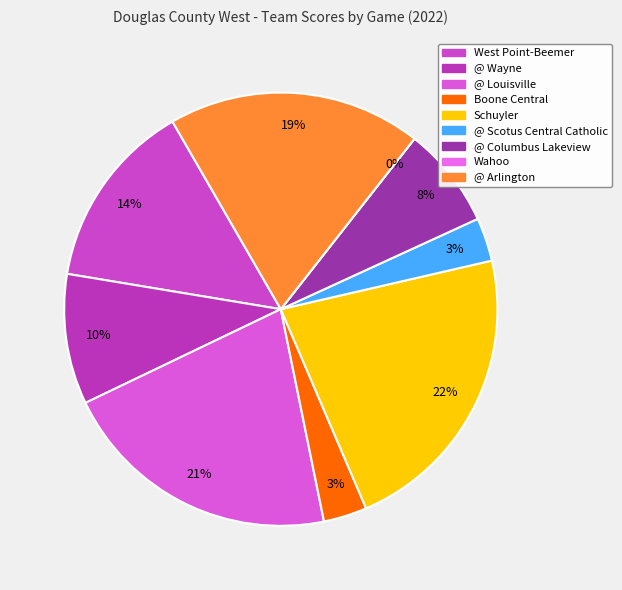

Approximately how many times larger is the value at @ Scotus Central Catholic compared to Schuyler?

0.1